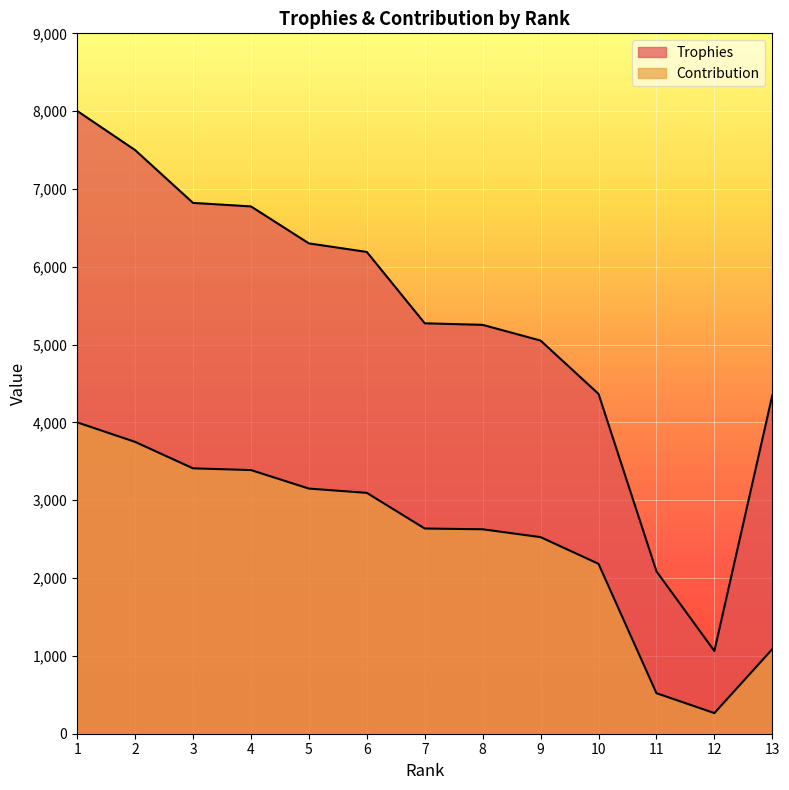

What is the difference between the maximum and minimum values in the Contribution series?

3736